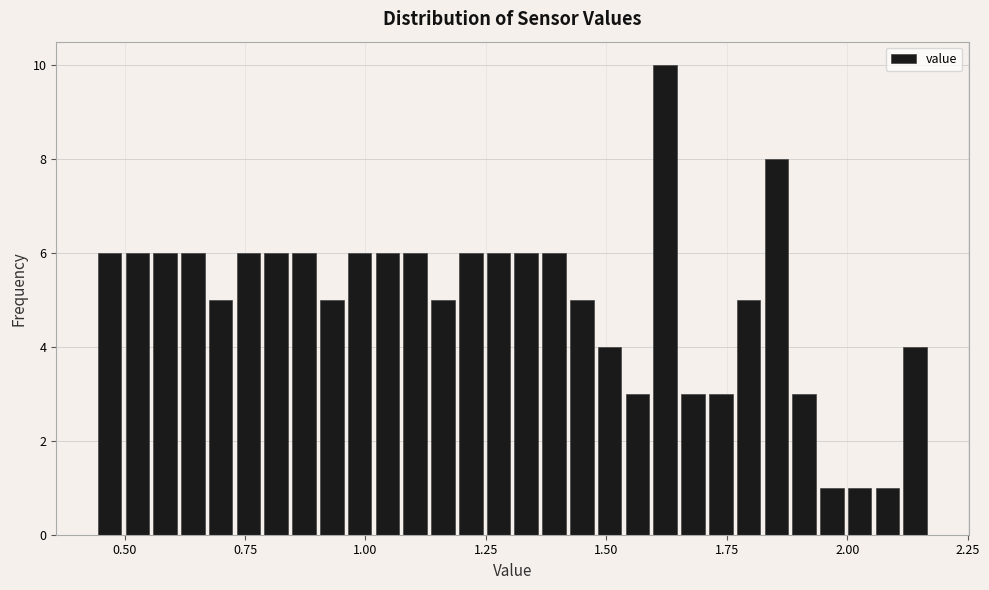

Around what value on the x-axis is the tallest bar? Give the approximate position of its centre, as read against the axis.

1.60